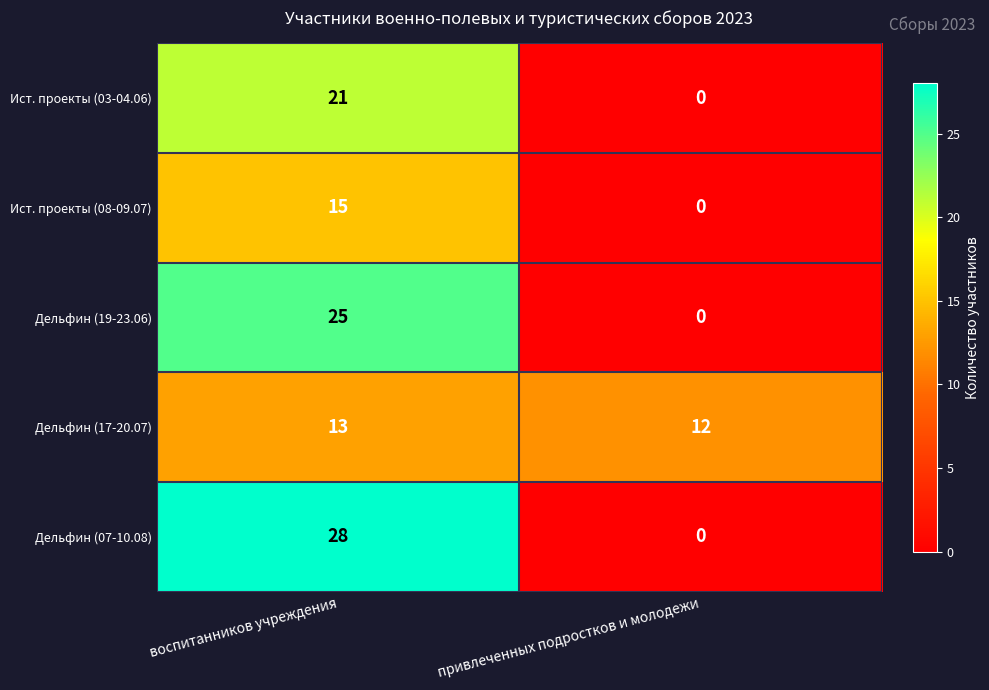

Rank the series at воспитанников учреждения from lowest to highest value.

Дельфин (17-20.07), Ист. проекты (08-09.07), Ист. проекты (03-04.06), Дельфин (19-23.06), Дельфин (07-10.08)